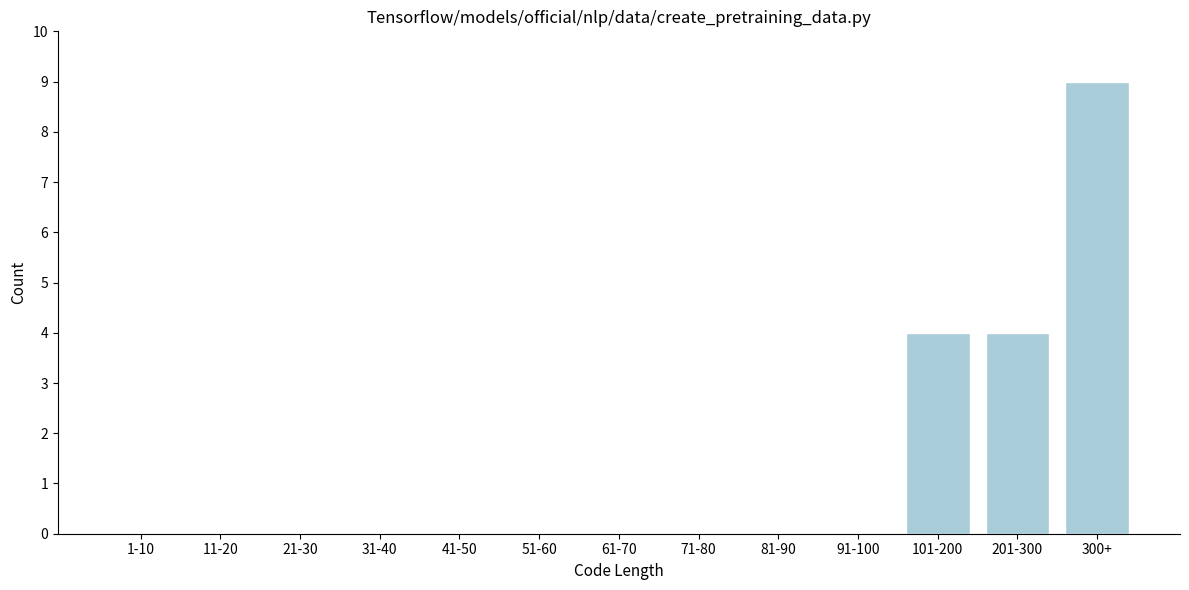

Reading left to right, what are all the values shown in this chart?

1-10=0	11-20=0	21-30=0	31-40=0	41-50=0	51-60=0	61-70=0	71-80=0	81-90=0	91-100=0	101-200=4	201-300=4	300+=9